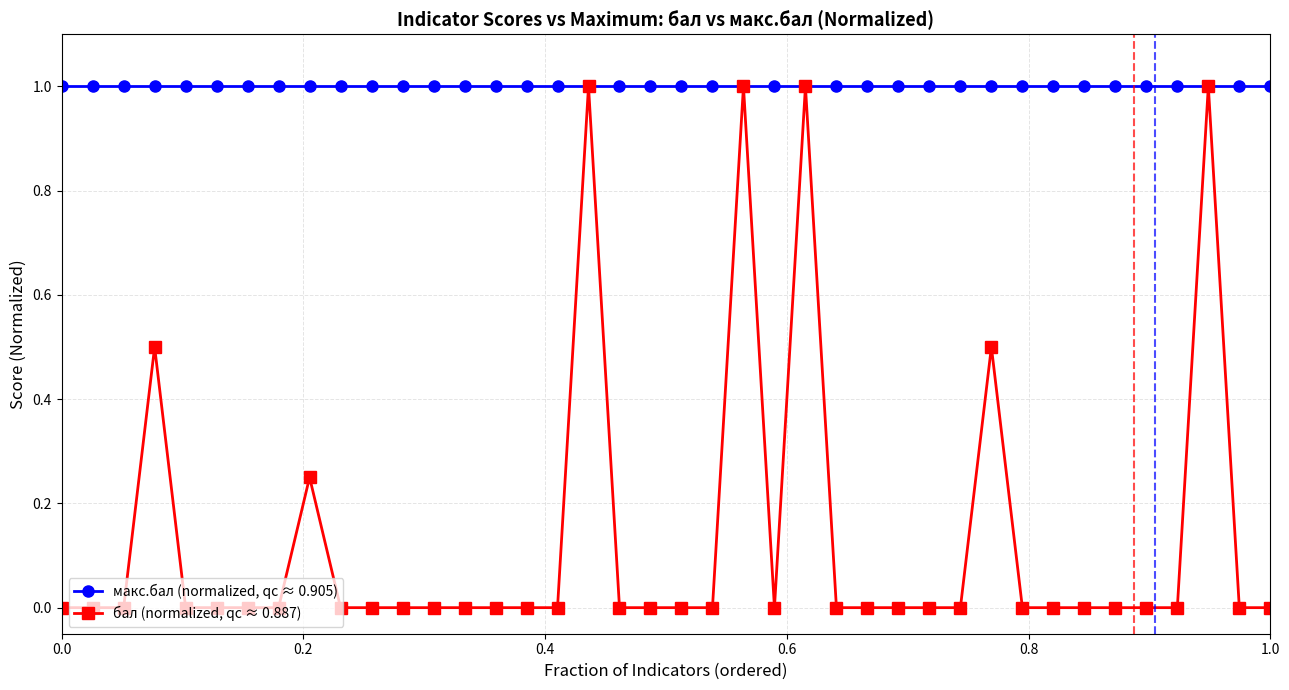

True or false: бал (normalized, qc ≈ 0.887) has more than 2 points higher than both neighbors.

True